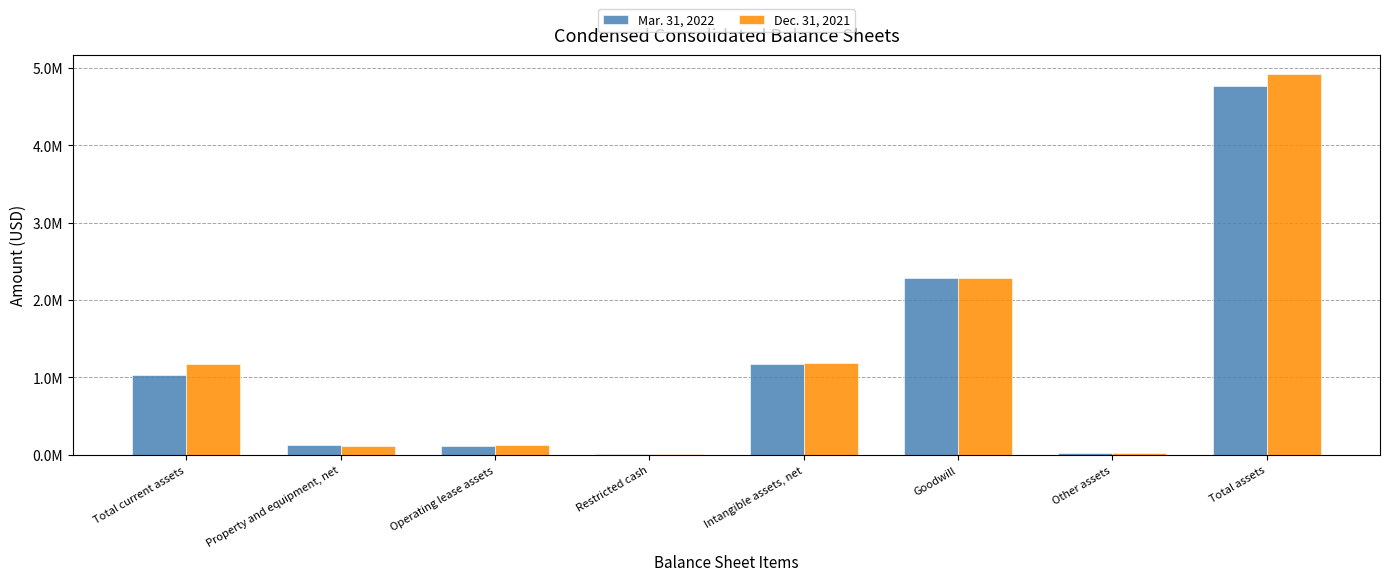

The Mar. 31, 2022 series shows 2283059 at Goodwill. True or false?

True